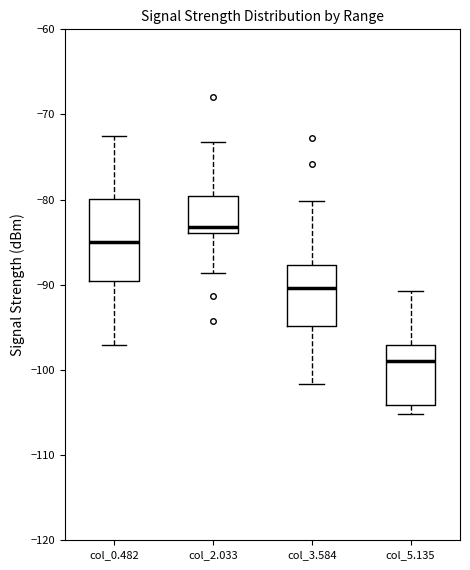

Reading left to right, transcribe this box plot: for each box, give where its median line is, the range the box spans, and where its two whiskers end, as read against the y-axis. The values are not printed on the chart, so give them approximately, as read against the axis.

col_0.482: median -85, box -90 to -80, whiskers -97 to -72
col_2.033: median -83, box -84 to -80, whiskers -89 to -73
col_3.584: median -90, box -95 to -88, whiskers -102 to -80
col_5.135: median -99, box -104 to -97, whiskers -105 to -91